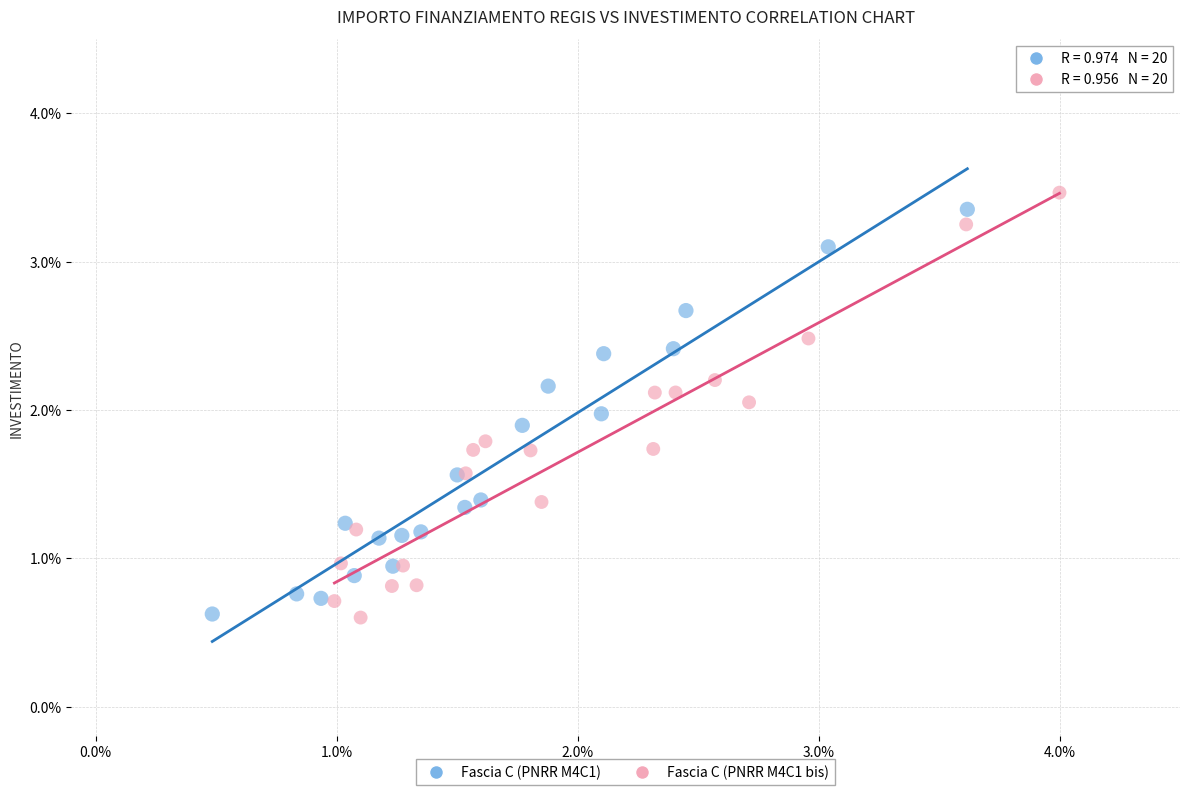

Which series has the widest spread of Y values?

Fascia C (PNRR M4C1 bis)